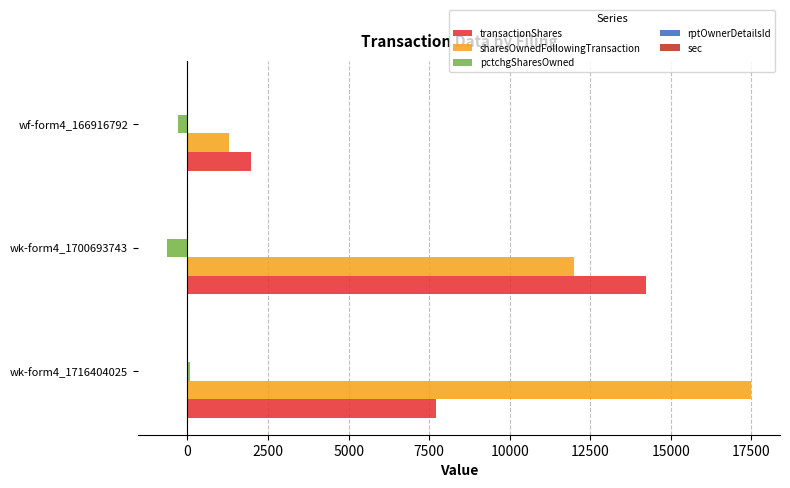

How many bars are there in each group?

5